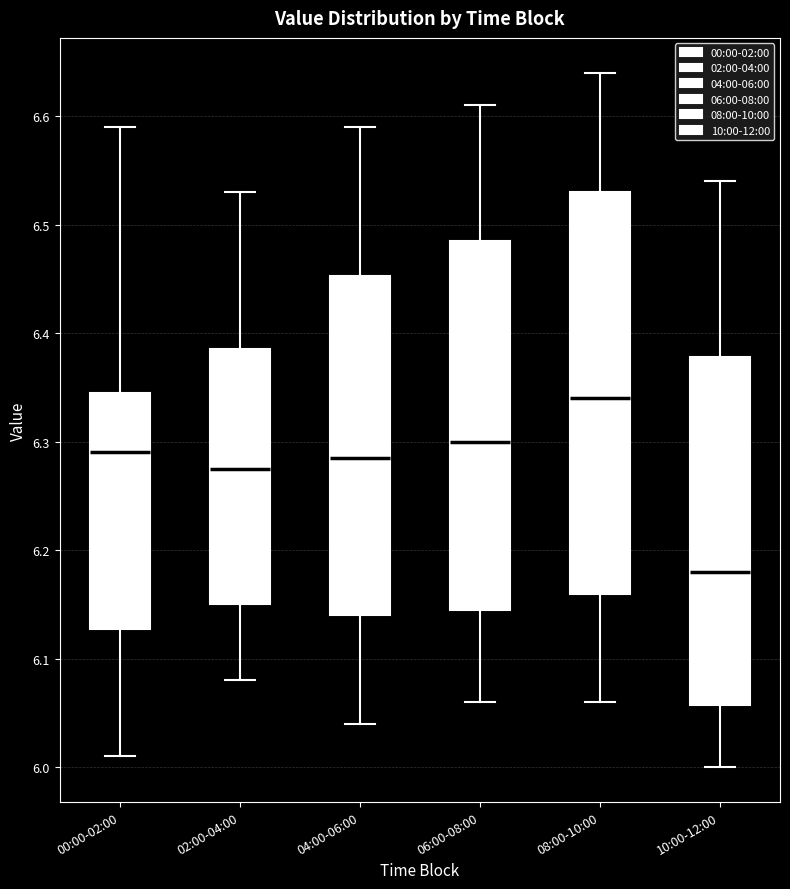

Reading left to right, transcribe this box plot: for each box, give where its median line is, the range the box spans, and where its two whiskers end, as read against the y-axis. The values are not printed on the chart, so give them approximately, as read against the axis.

00:00-02:00: median 6.29, box 6.13 to 6.35, whiskers 6.01 to 6.59
02:00-04:00: median 6.28, box 6.15 to 6.39, whiskers 6.08 to 6.53
04:00-06:00: median 6.29, box 6.14 to 6.45, whiskers 6.04 to 6.59
06:00-08:00: median 6.30, box 6.15 to 6.49, whiskers 6.06 to 6.61
08:00-10:00: median 6.34, box 6.16 to 6.53, whiskers 6.06 to 6.64
10:00-12:00: median 6.18, box 6.06 to 6.38, whiskers 6.00 to 6.54